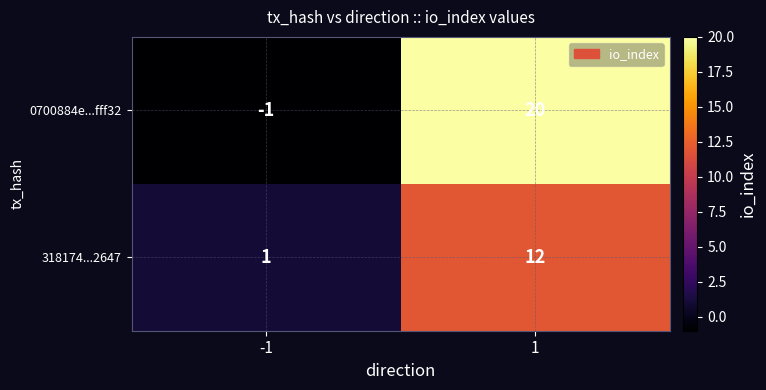

Reading left to right, what are all the values shown in this chart?

0700884e...fff32: -1=-1	1=20
318174...2647: -1=1	1=12